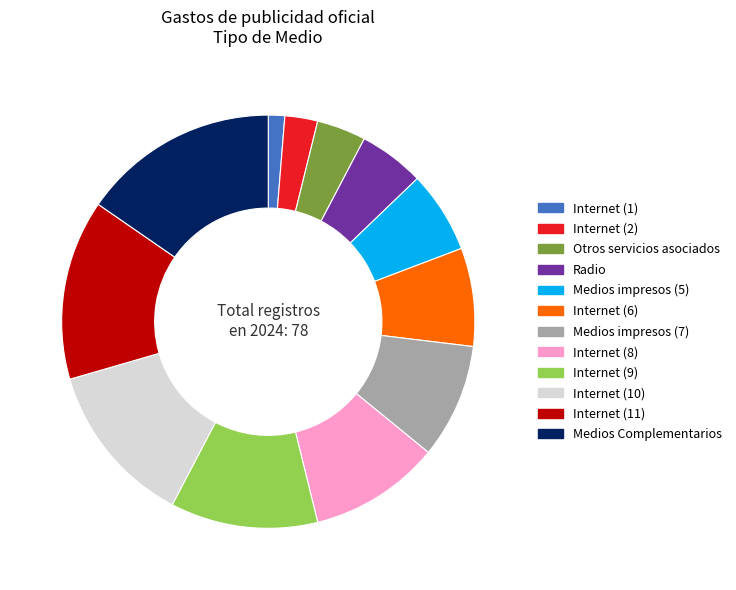

Which has a higher value, Internet (9) or Radio?

Internet (9)